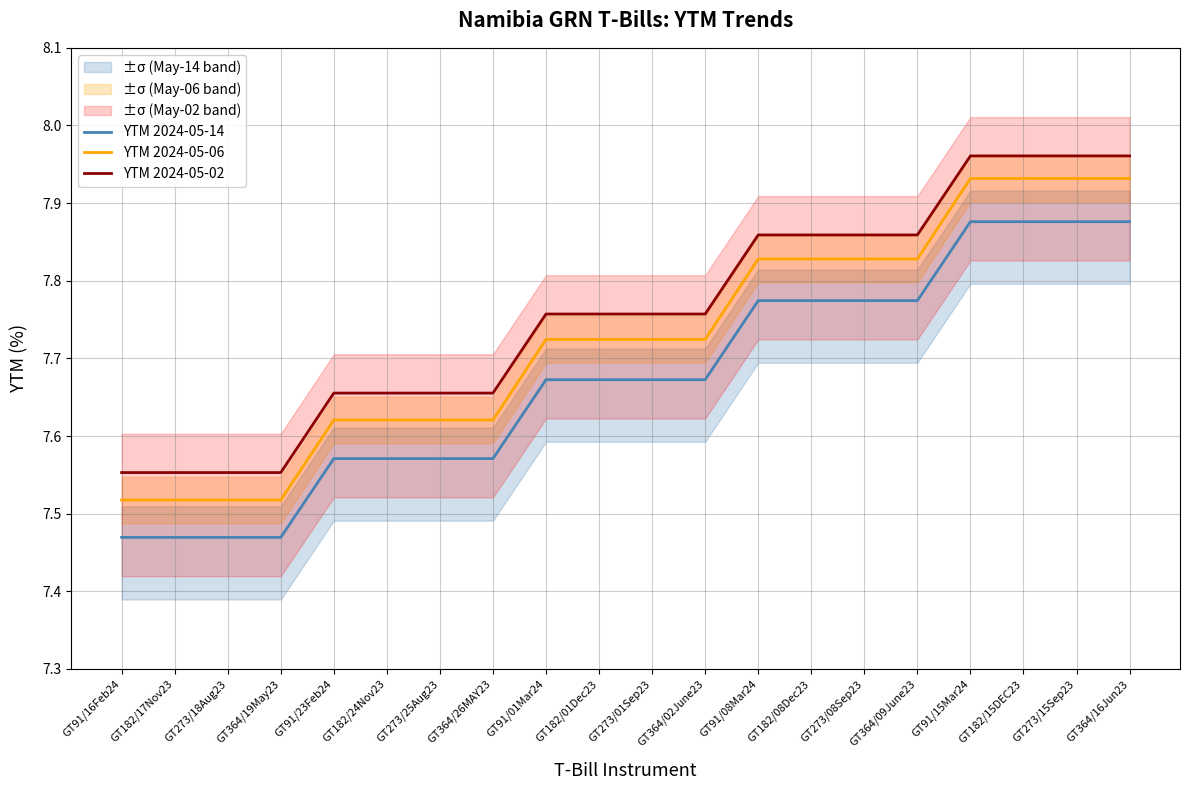

True or false: YTM 2024-05-06 has more than 1 interior local peaks.

False